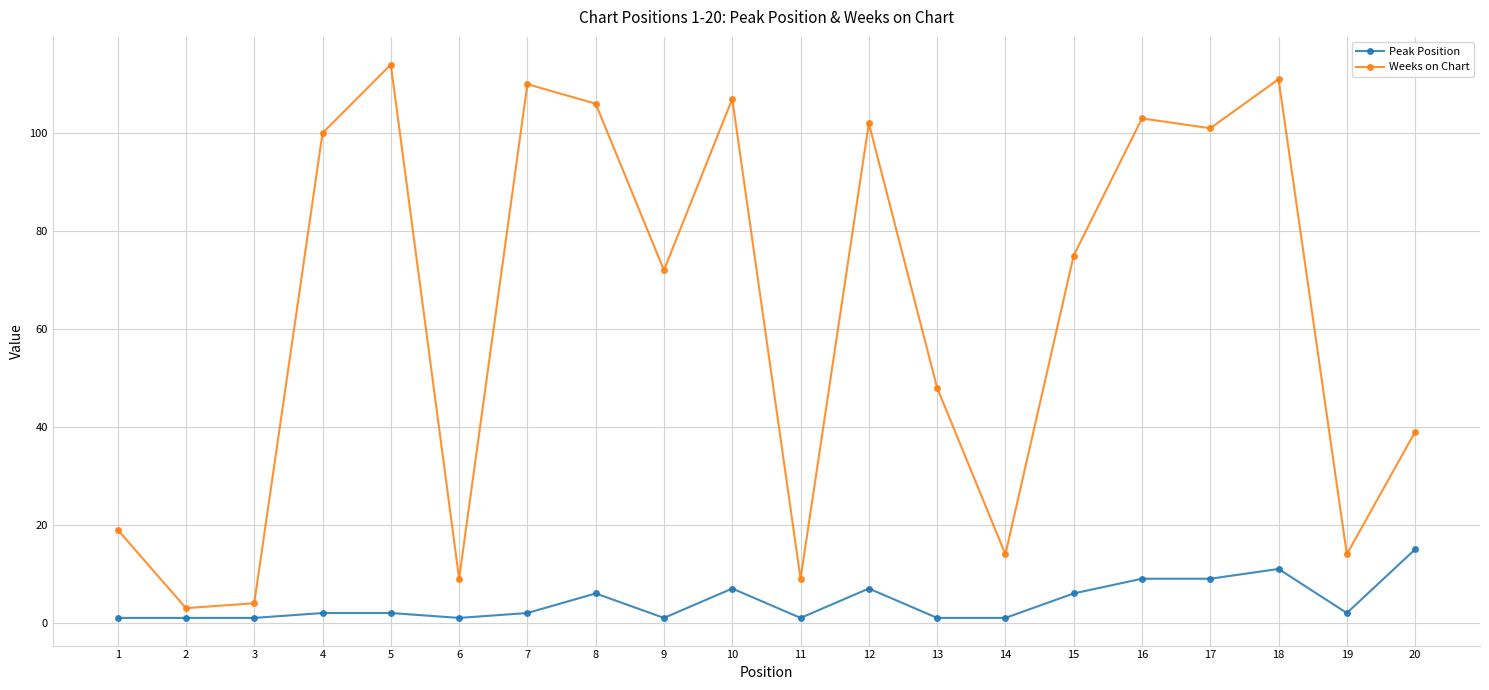

What is the difference between the maximum and minimum values in the Weeks on Chart series?

111